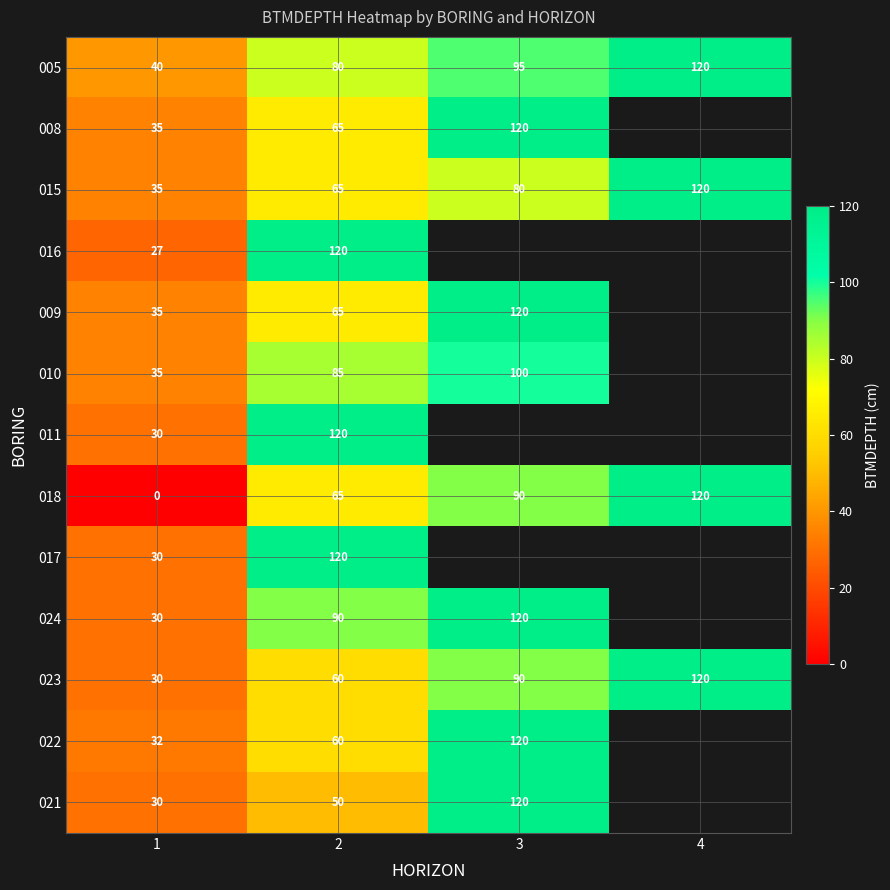

What value does the 023 series have at 3, to the nearest 10?

90